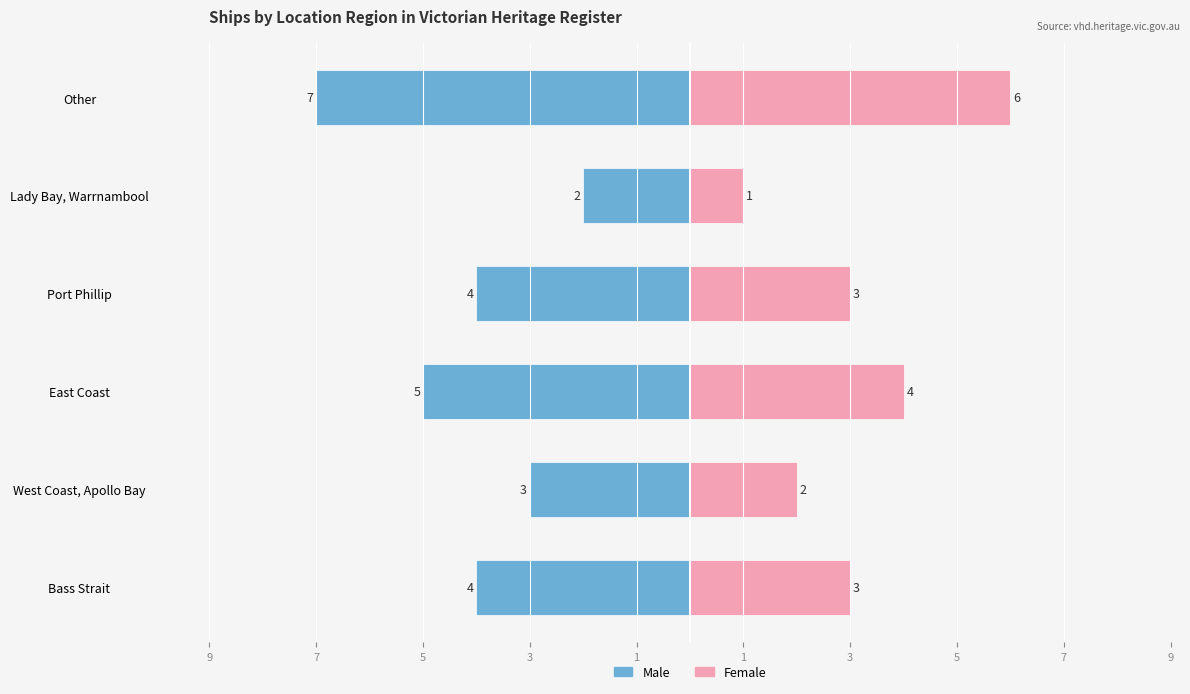

Count the number of categories in the chart.

6